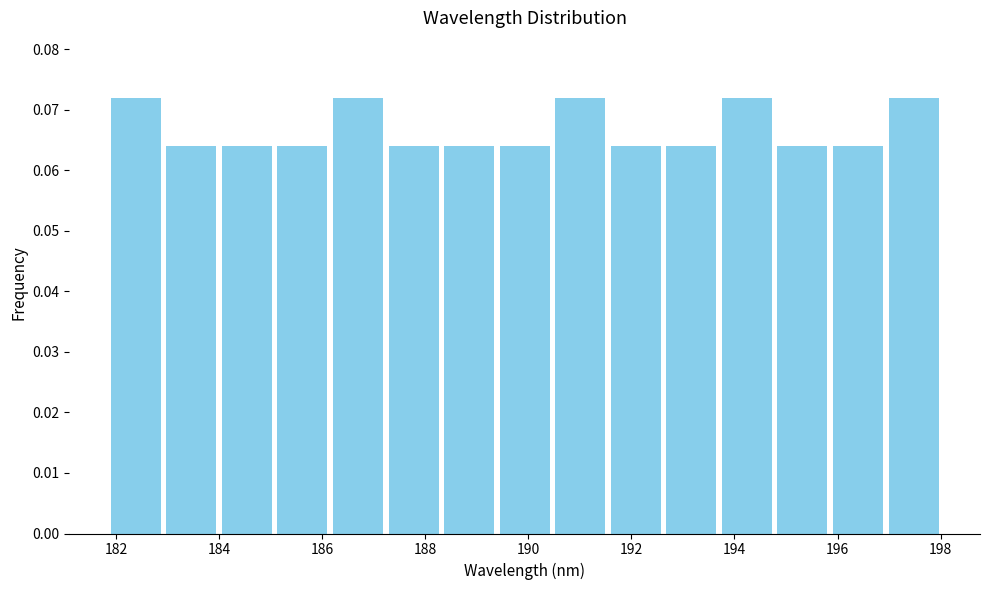

Reading left to right, transcribe this chart: for each bar, give the range it covers on the x-axis and its height. Neither the bar edges nor the heights are printed on the chart, so give them approximately, as read against the axes.

181.8 to 183.0: 0.072
183.0 to 184.0: 0.064
184.0 to 185.0: 0.064
185.0 to 186.2: 0.064
186.2 to 187.2: 0.072
187.2 to 188.4: 0.064
188.4 to 189.4: 0.064
189.4 to 190.4: 0.064
190.4 to 191.6: 0.072
191.6 to 192.6: 0.064
192.6 to 193.8: 0.064
193.8 to 194.8: 0.072
194.8 to 195.8: 0.064
195.8 to 197.0: 0.064
197.0 to 198.0: 0.072